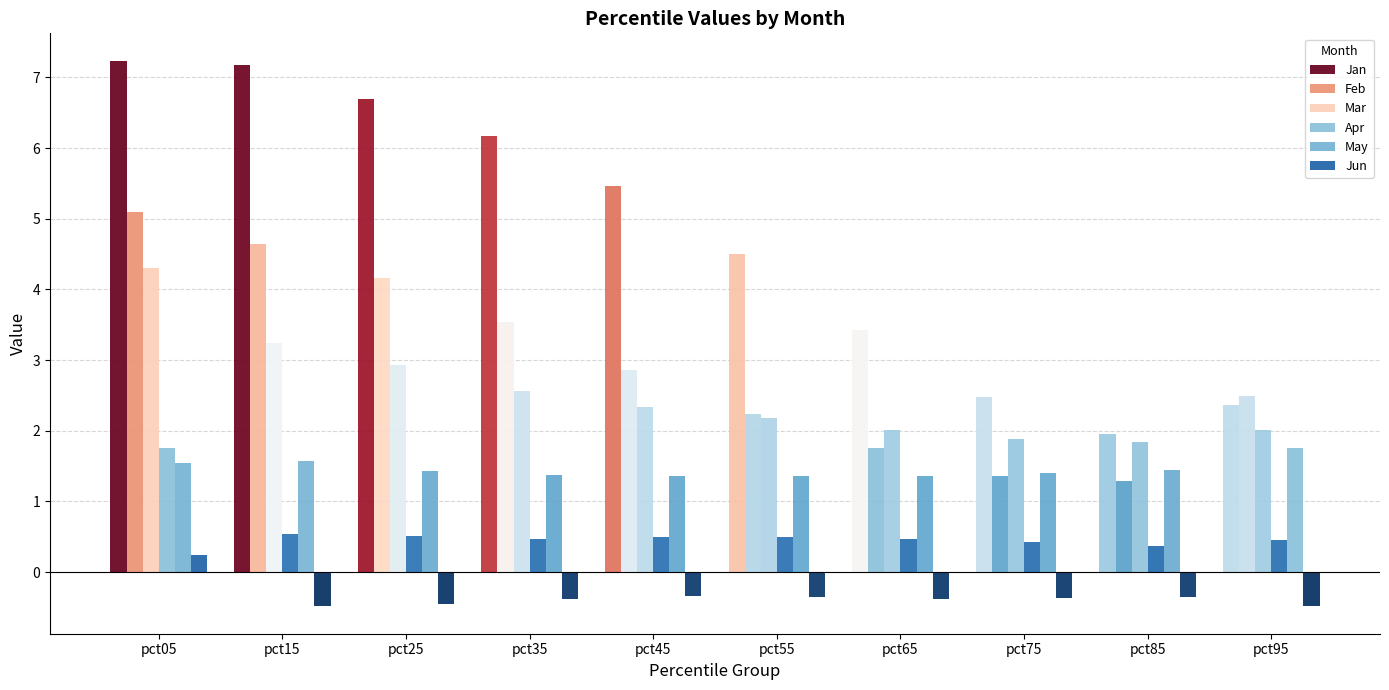

Rank the series by their maximum value, from lowest to highest.

Jun, May, Apr, Mar, Feb, Jan